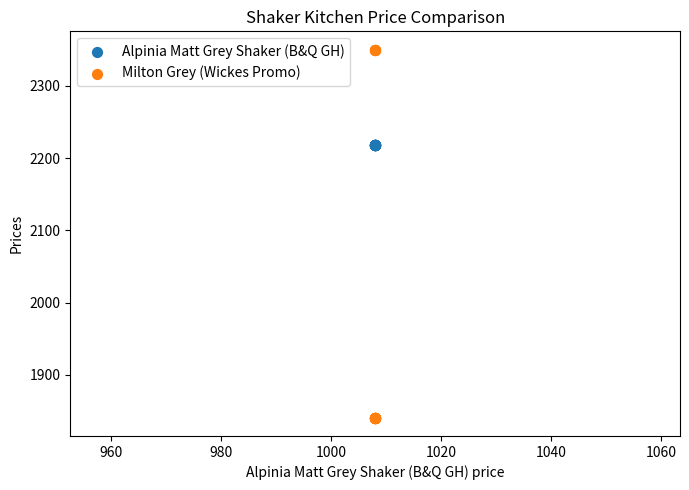

Which series contains the lowest Y value?

Milton Grey (Wickes Promo)